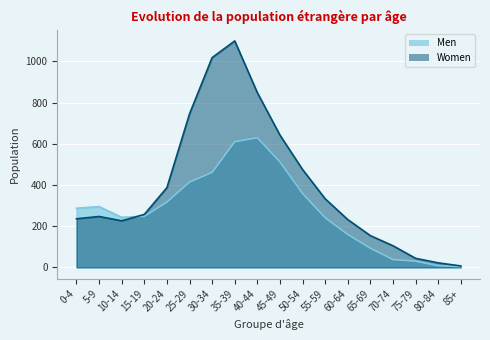

How many data points in Men are less than 287?

9